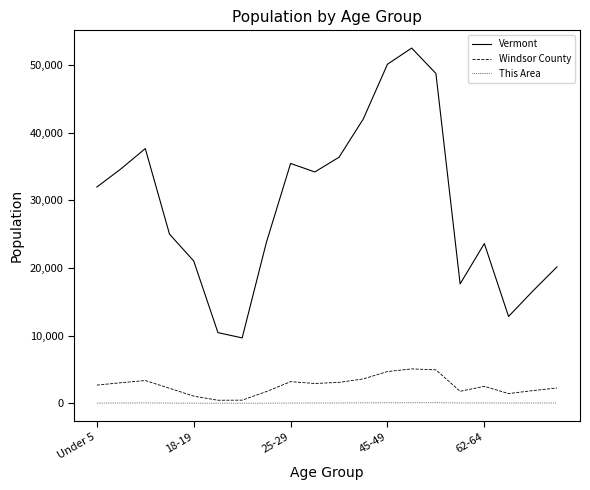

Which series has the largest total across all categories?

Vermont